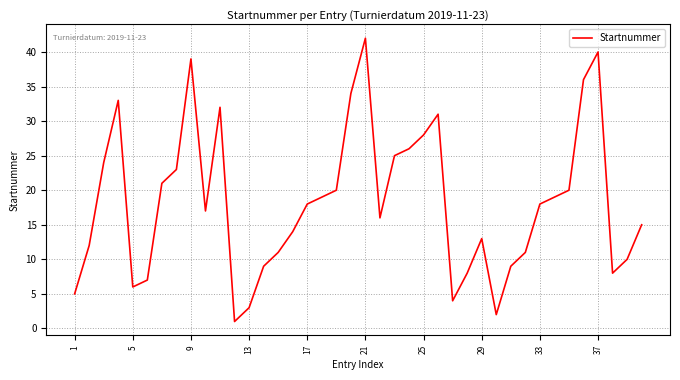

What is the sum of all values?

729